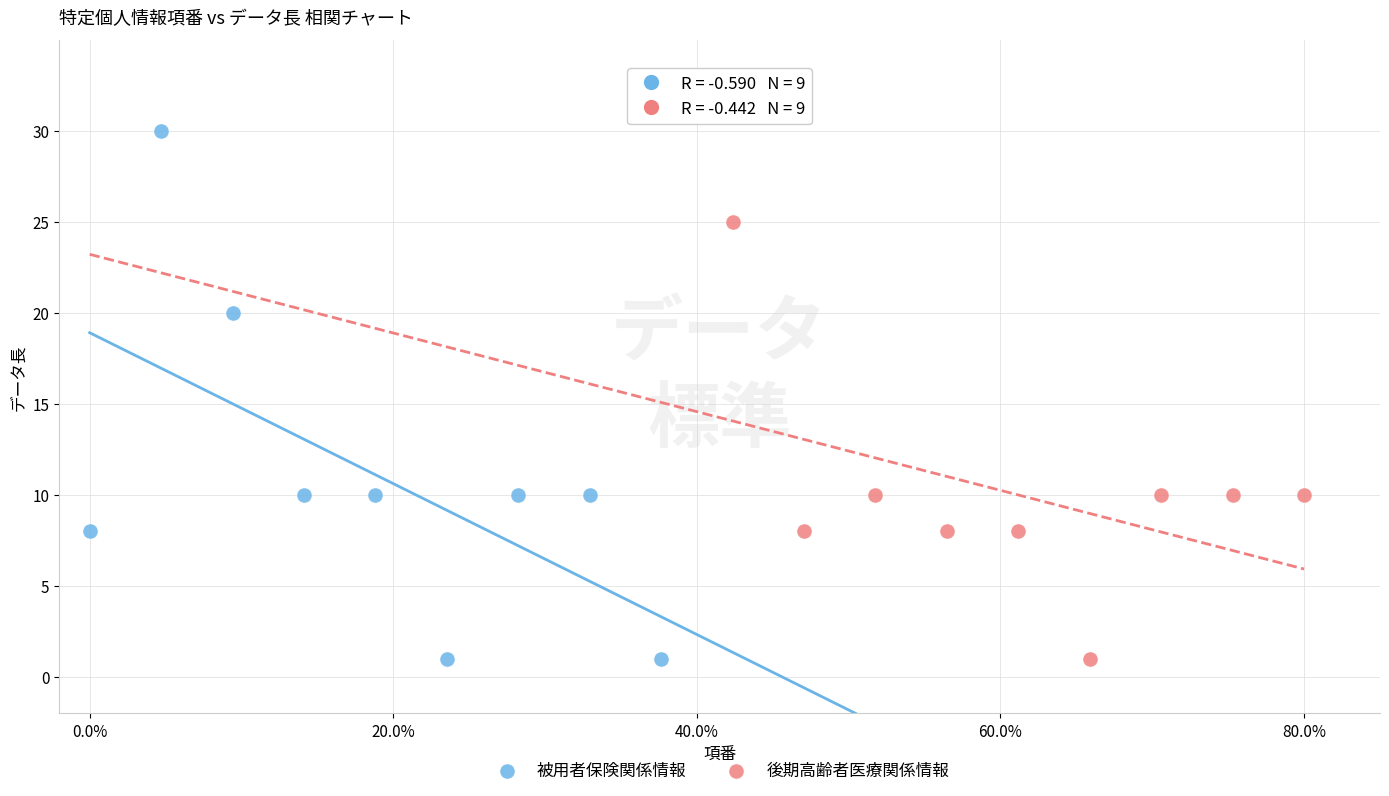

Which series reaches the maximum Y coordinate?

被用者保険関係情報